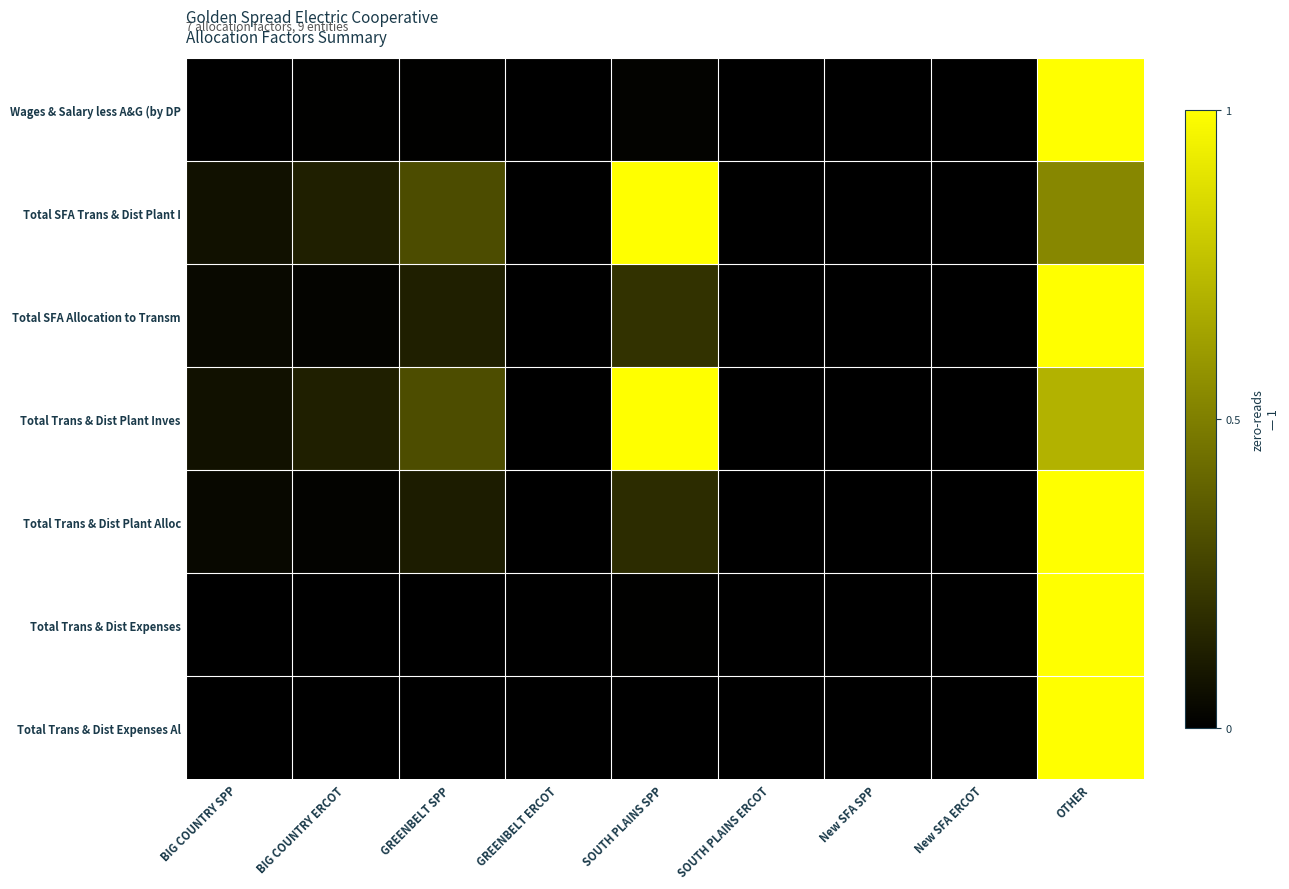

Reading left to right, extract all data points from this chart.

Wages & Salary less A&G (by DP: BIG COUNTRY SPP=0.0	BIG COUNTRY ERCOT=0.0	GREENBELT SPP=0.0	GREENBELT ERCOT=0.0	SOUTH PLAINS SPP=0.0	SOUTH PLAINS ERCOT=0.0	New SFA SPP=0.0	New SFA ERCOT=0.0	OTHER=1.0
Total SFA Trans & Dist Plant I: BIG COUNTRY SPP=0.1	BIG COUNTRY ERCOT=0.1	GREENBELT SPP=0.3	GREENBELT ERCOT=0.0	SOUTH PLAINS SPP=1.0	SOUTH PLAINS ERCOT=0.0	New SFA SPP=0.0	New SFA ERCOT=0.0	OTHER=0.5
Total SFA Allocation to Transm: BIG COUNTRY SPP=0.0	BIG COUNTRY ERCOT=0.0	GREENBELT SPP=0.1	GREENBELT ERCOT=0.0	SOUTH PLAINS SPP=0.2	SOUTH PLAINS ERCOT=0.0	New SFA SPP=0.0	New SFA ERCOT=0.0	OTHER=1.0
Total Trans & Dist Plant Inves: BIG COUNTRY SPP=0.1	BIG COUNTRY ERCOT=0.1	GREENBELT SPP=0.3	GREENBELT ERCOT=0.0	SOUTH PLAINS SPP=1.0	SOUTH PLAINS ERCOT=0.0	New SFA SPP=0.0	New SFA ERCOT=0.0	OTHER=0.7
Total Trans & Dist Plant Alloc: BIG COUNTRY SPP=0.0	BIG COUNTRY ERCOT=0.0	GREENBELT SPP=0.1	GREENBELT ERCOT=0.0	SOUTH PLAINS SPP=0.2	SOUTH PLAINS ERCOT=0.0	New SFA SPP=0.0	New SFA ERCOT=0.0	OTHER=1.0
Total Trans & Dist Expenses: BIG COUNTRY SPP=0.0	BIG COUNTRY ERCOT=0.0	GREENBELT SPP=0.0	GREENBELT ERCOT=0.0	SOUTH PLAINS SPP=0.0	SOUTH PLAINS ERCOT=0.0	New SFA SPP=0.0	New SFA ERCOT=0.0	OTHER=1.0
Total Trans & Dist Expenses Al: BIG COUNTRY SPP=0.0	BIG COUNTRY ERCOT=0.0	GREENBELT SPP=0.0	GREENBELT ERCOT=0.0	SOUTH PLAINS SPP=0.0	SOUTH PLAINS ERCOT=0.0	New SFA SPP=0.0	New SFA ERCOT=0.0	OTHER=1.0